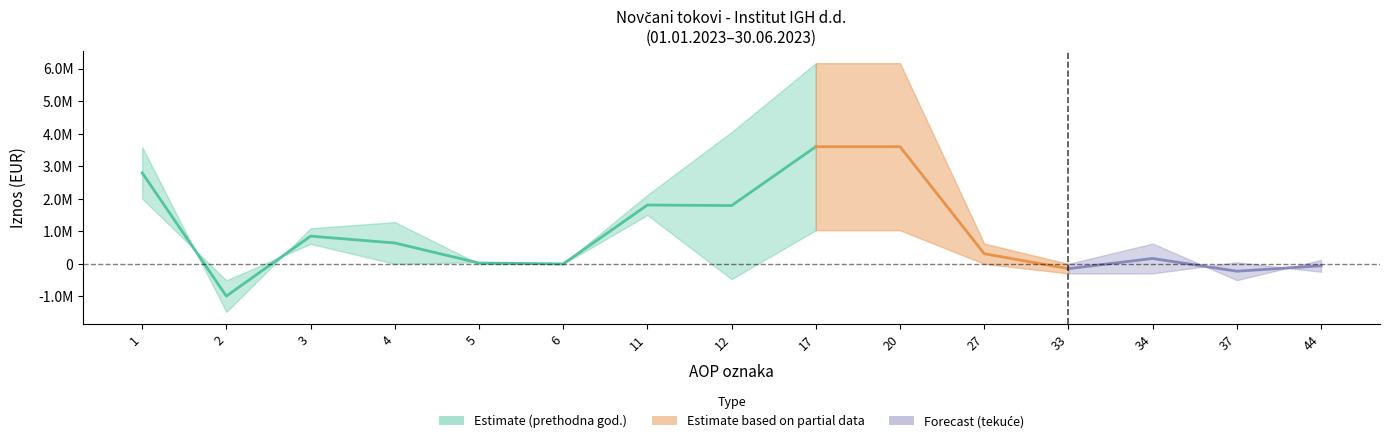

True or false: Tekuce razdoblje has more than 2 points higher than both neighbors.

False